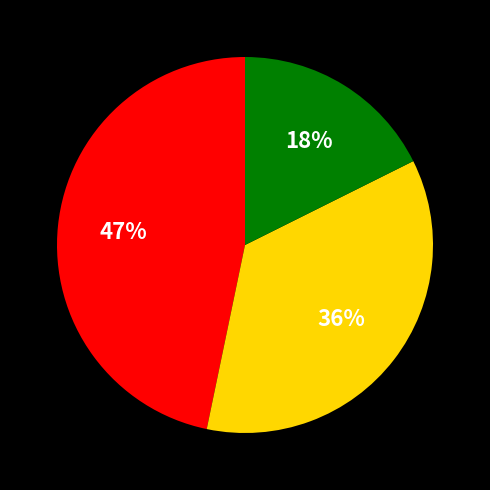

Count the number of slices in the pie.

3